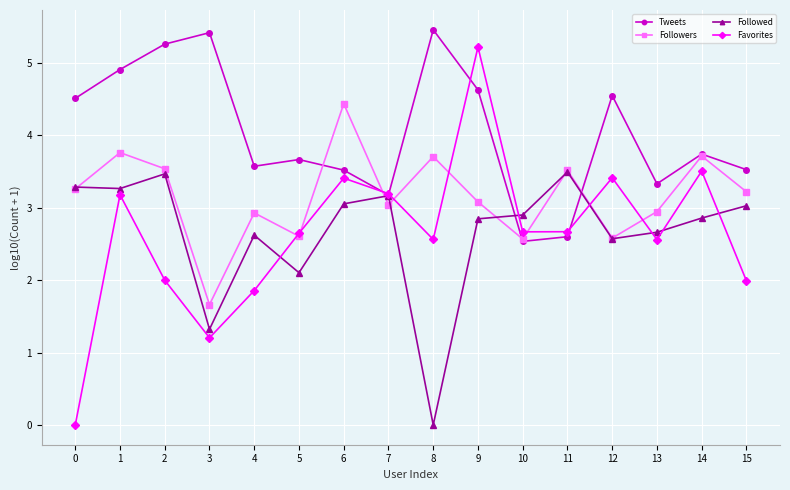

The value of Tweets at 6 is 6.1. True or false?

False